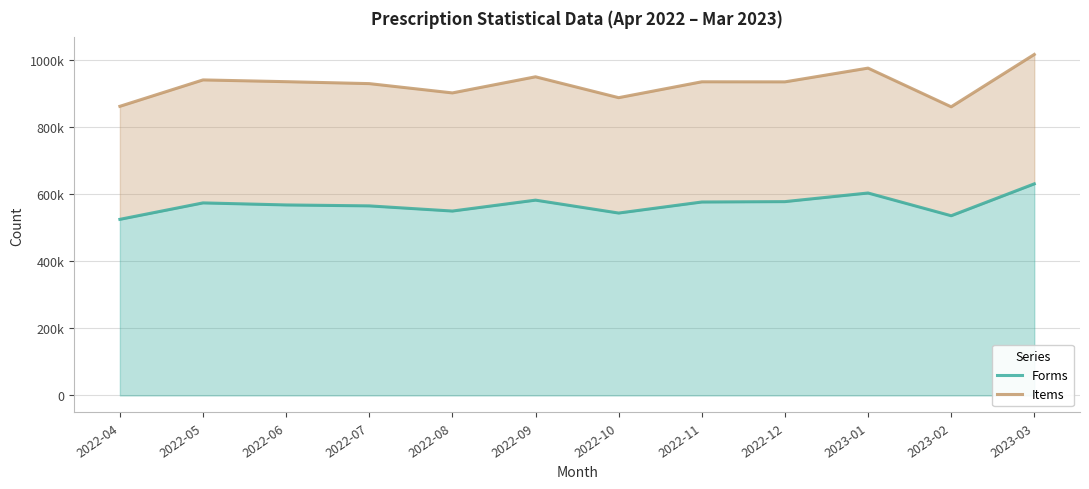

True or false: Items has more than 0 interior local peaks.

True